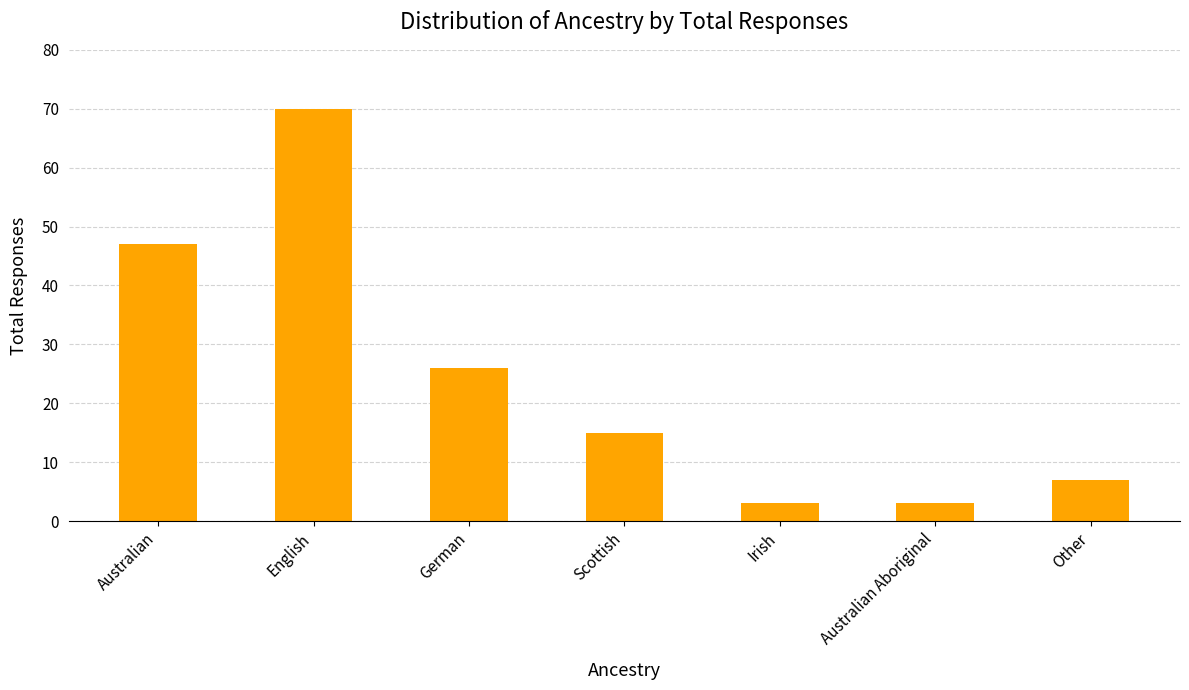

How many bars are there in total?

7